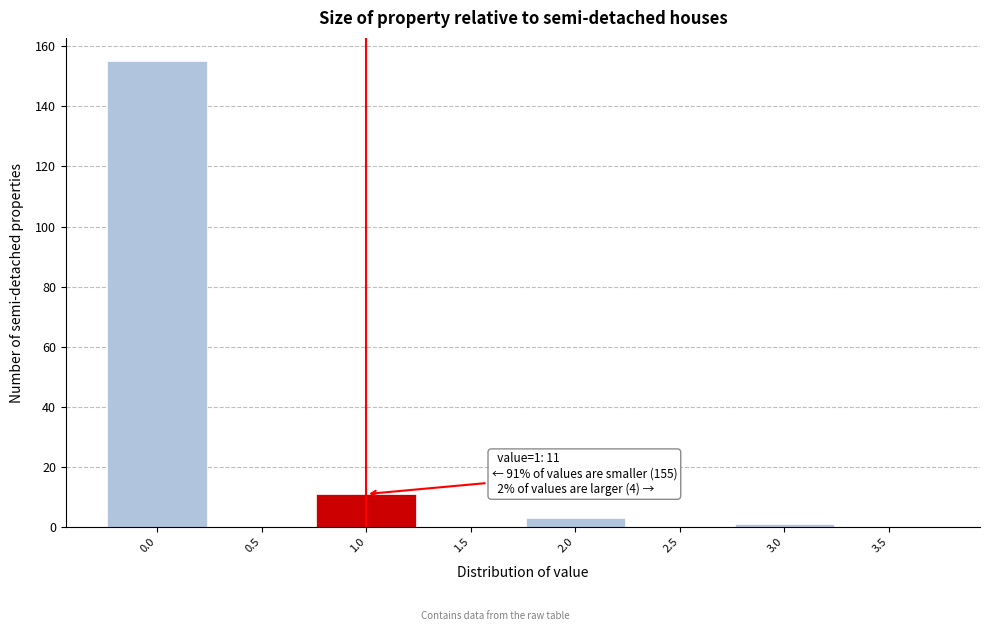

Which range on the x-axis has the tallest bar?

-0.25 to 0.25